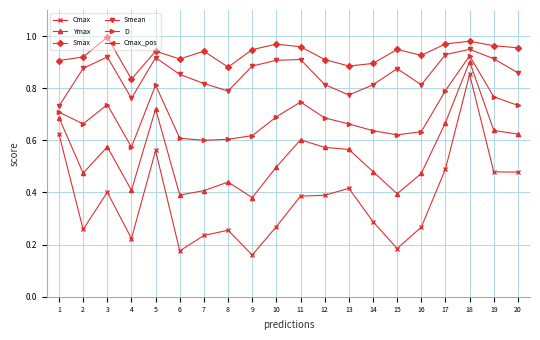

What is the value of the Smax point at the 6th from the left?

0.9